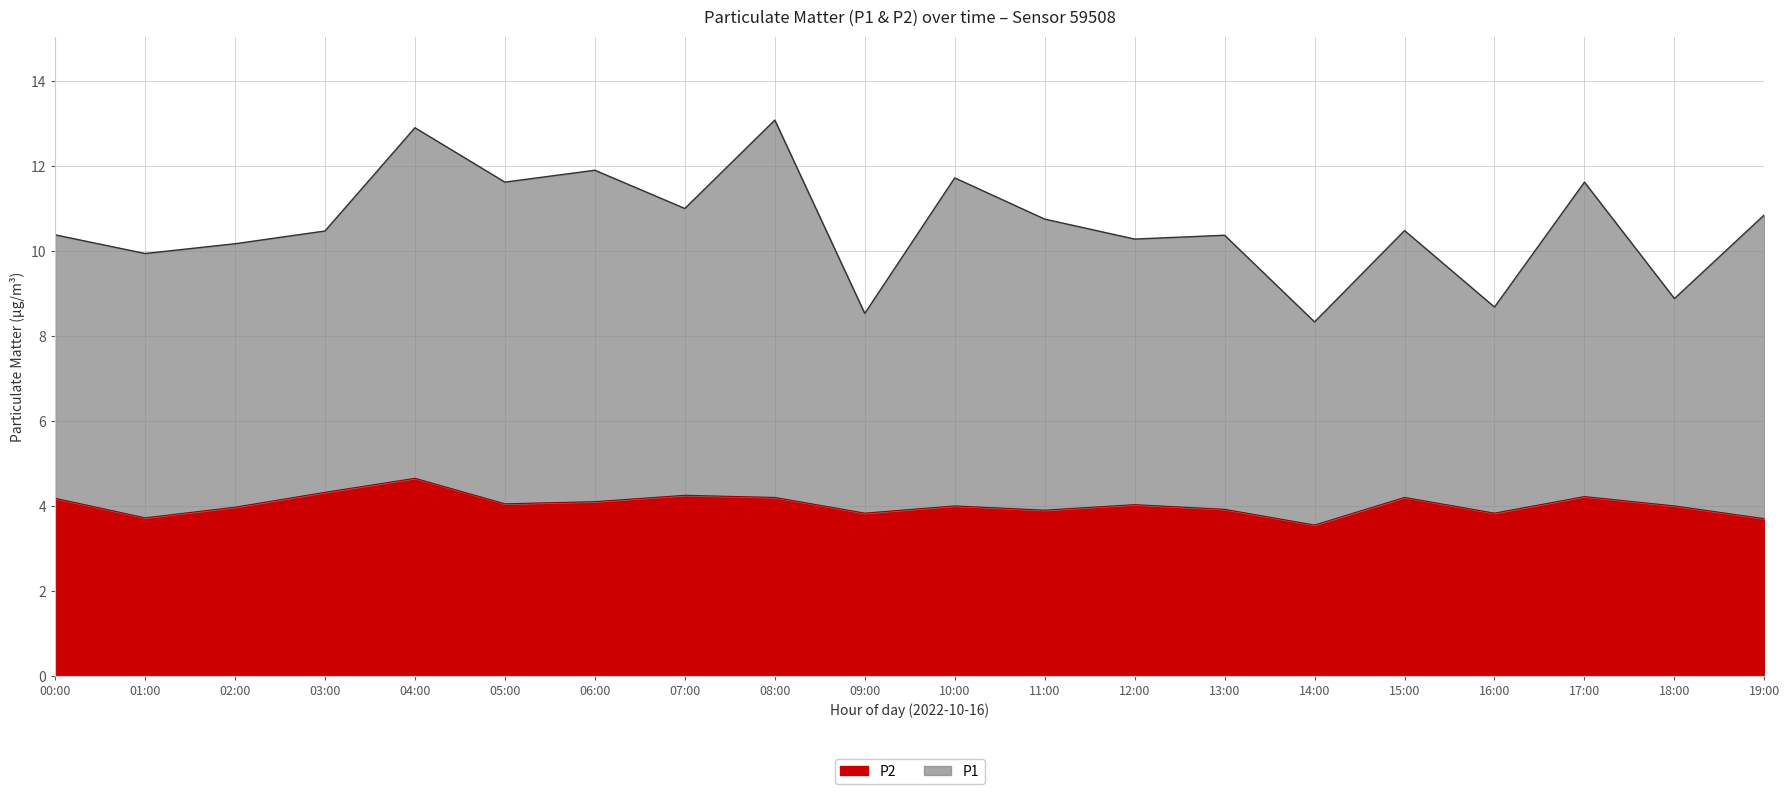

What is the difference between the highest and lowest values at 18:00?

4.9